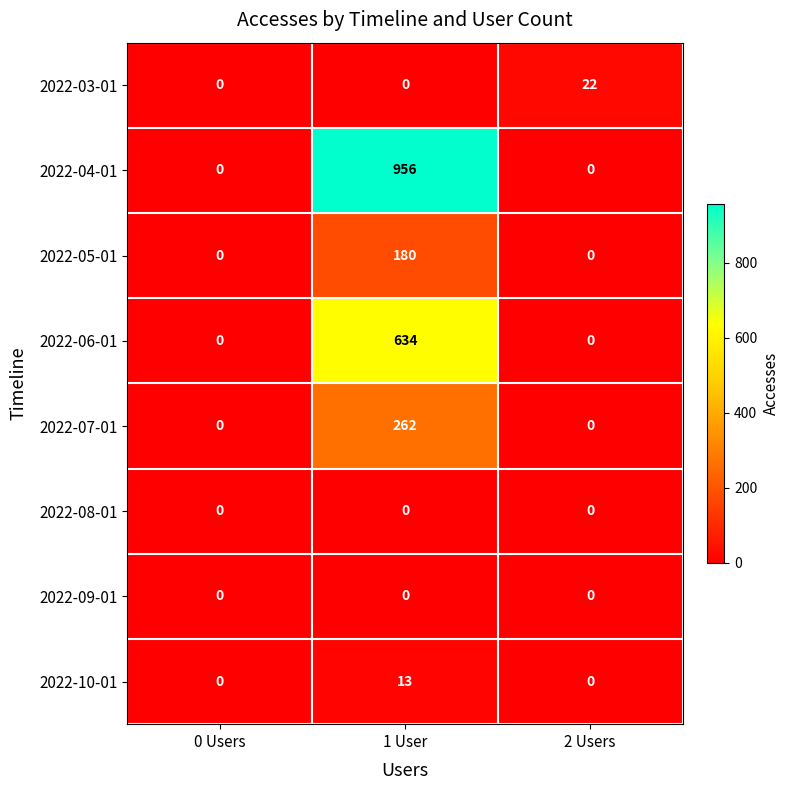

What is the greatest value displayed?

956